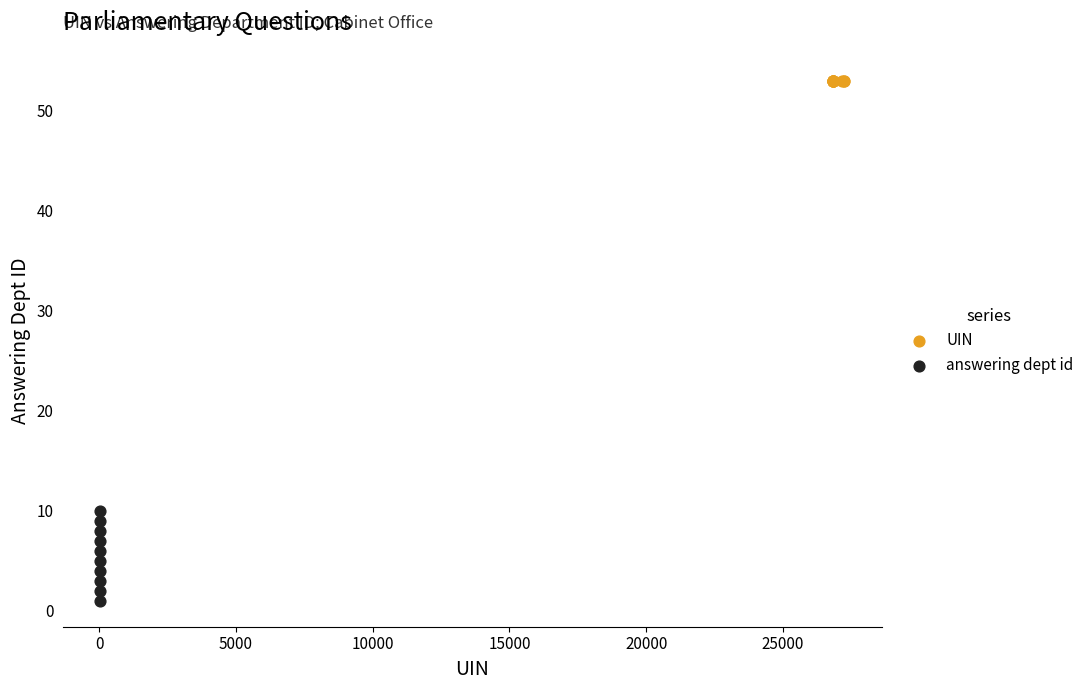

Which series contains the lowest Y value?

answering dept id